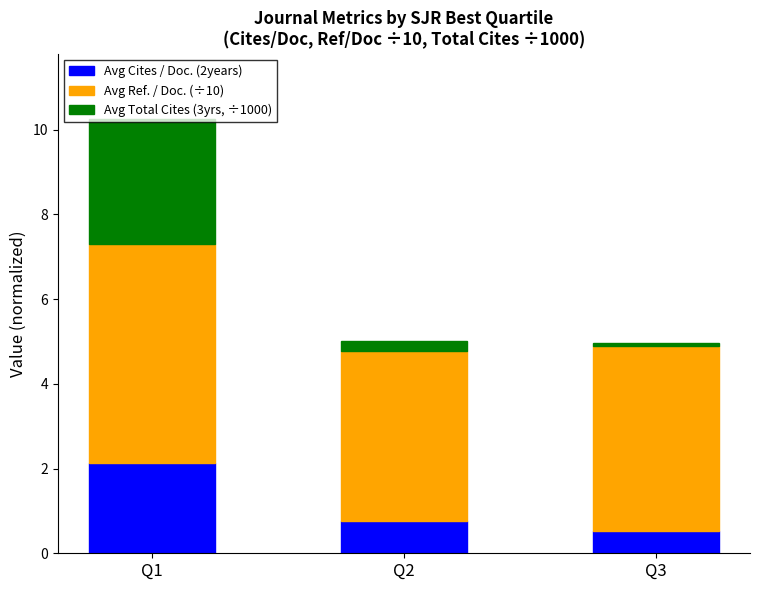

Are the bars grouped side by side (vs. stacked)?

No